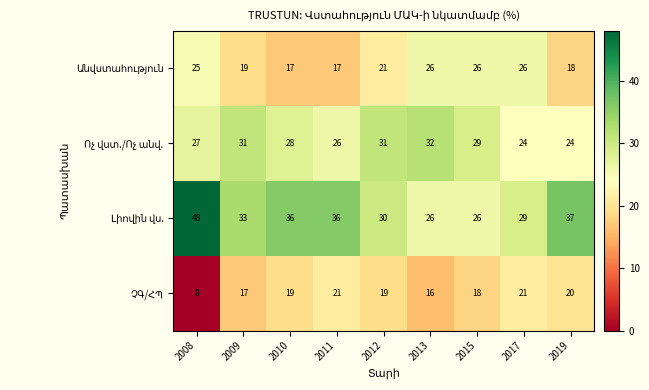

At how many categories does at least one series exceed 2?

9